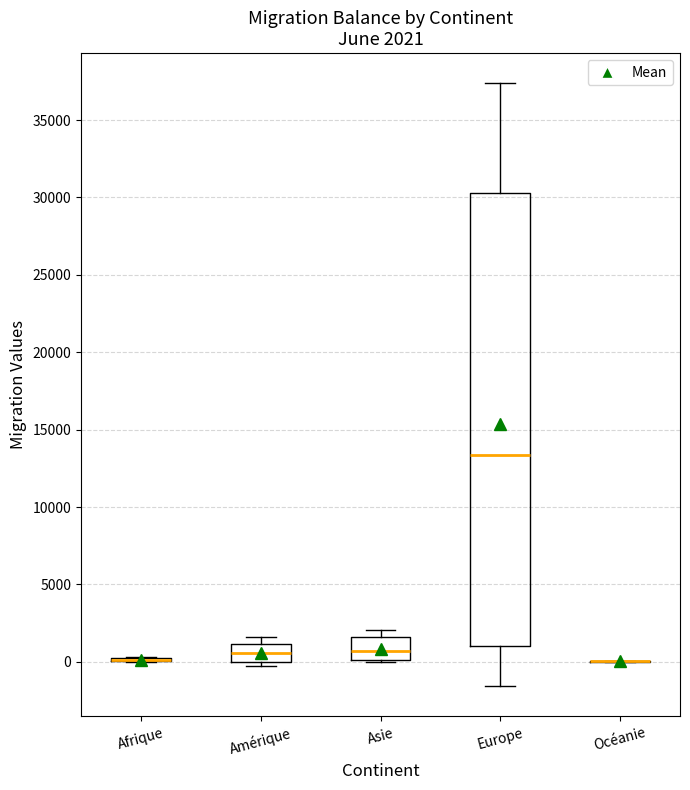

Comparing the boxes themselves (not the whiskers), which one is the tallest?

Europe